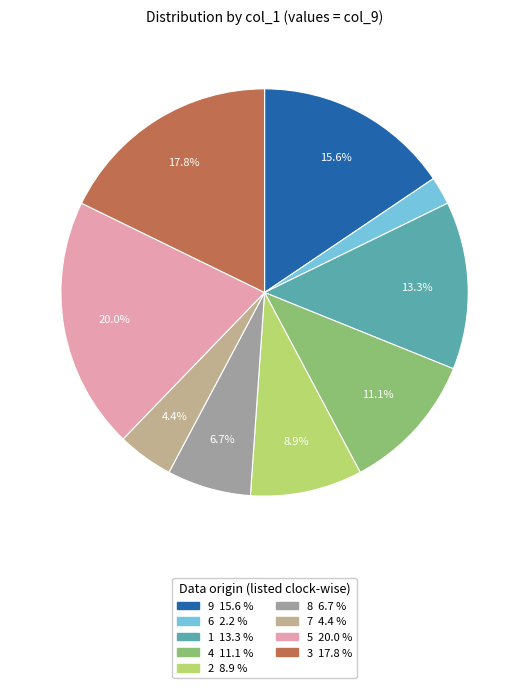

The 5 slice represents 33% of the pie. True or false?

False